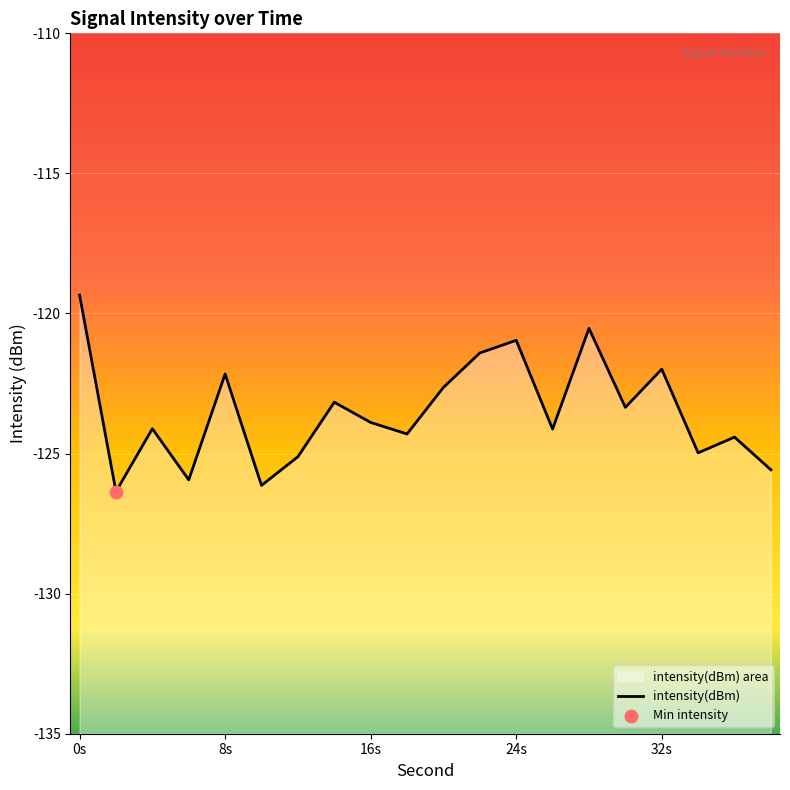

Between 38 and 6, which is larger?

38